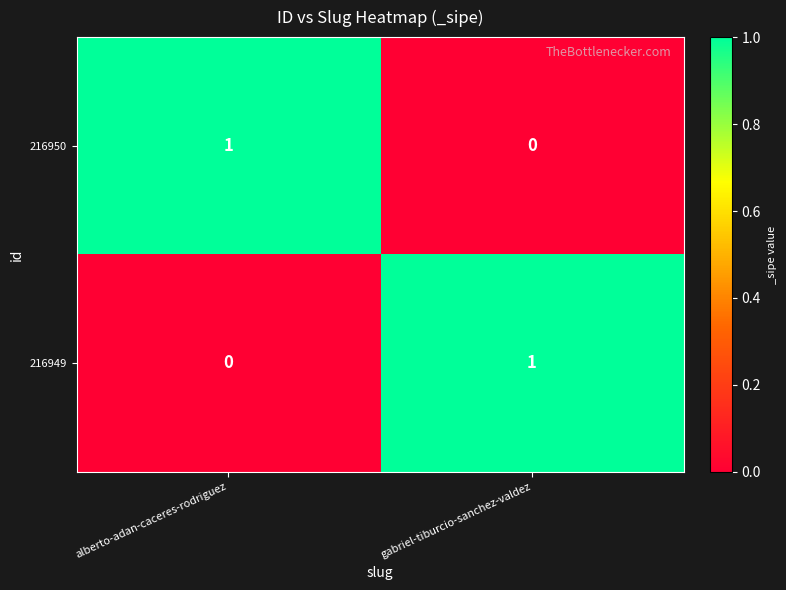

Reading right to left, extract all data points from this chart.

216950: gabriel-tiburcio-sanchez-valdez=0	alberto-adan-caceres-rodriguez=1
216949: gabriel-tiburcio-sanchez-valdez=1	alberto-adan-caceres-rodriguez=0